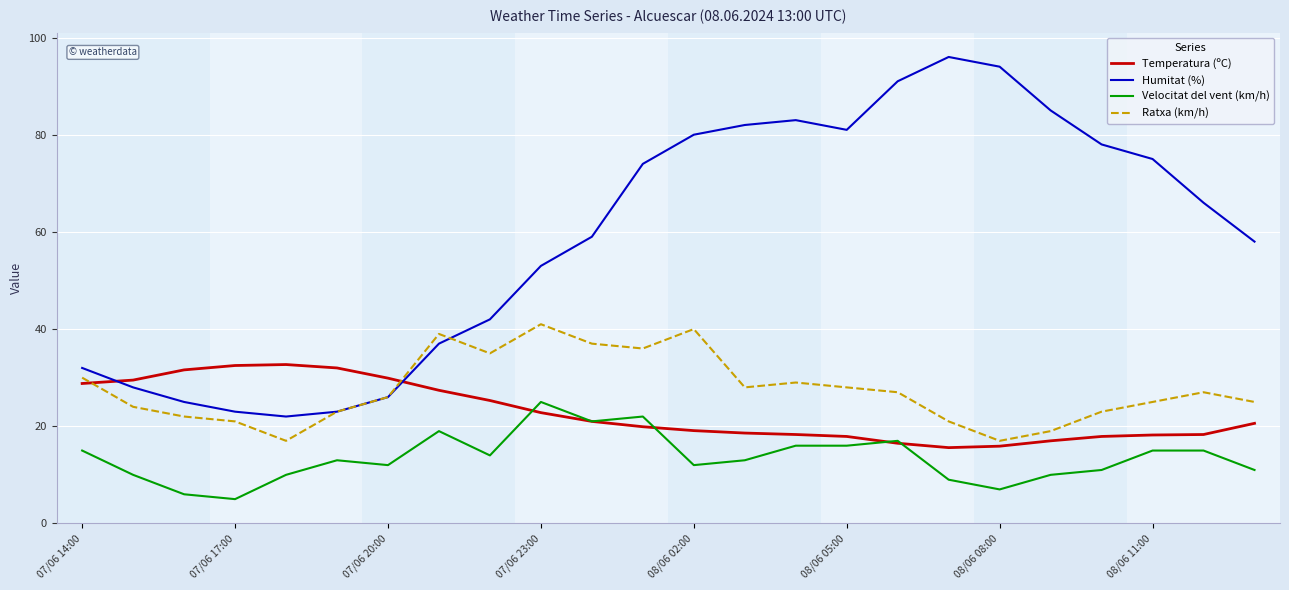

What is the sum of all Velocitat del vent (km/h) values?

324.0